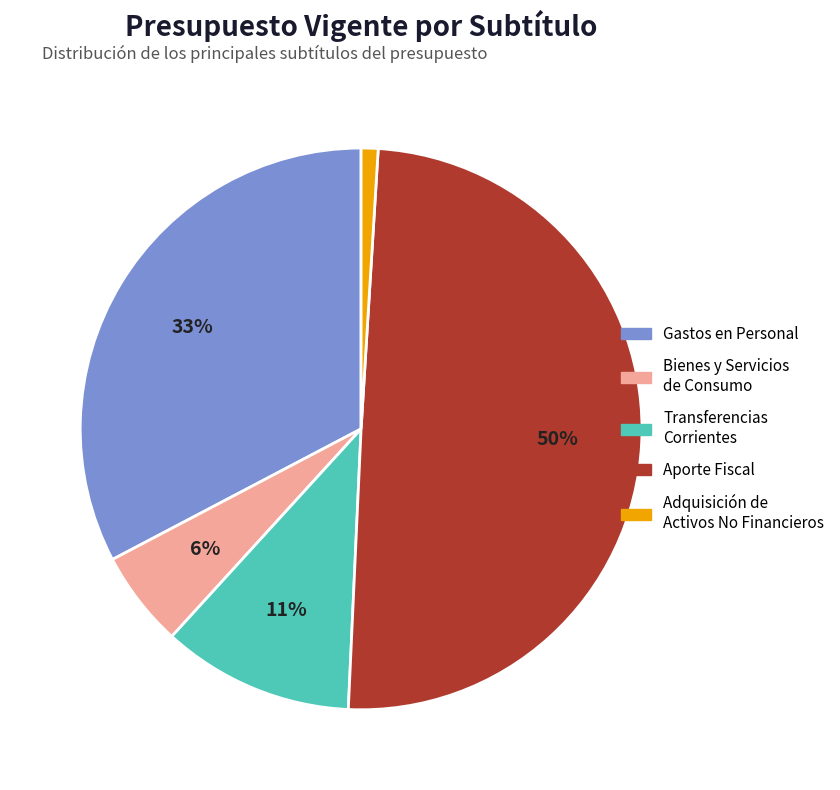

To the nearest percent, what is the average slice percentage?

20%